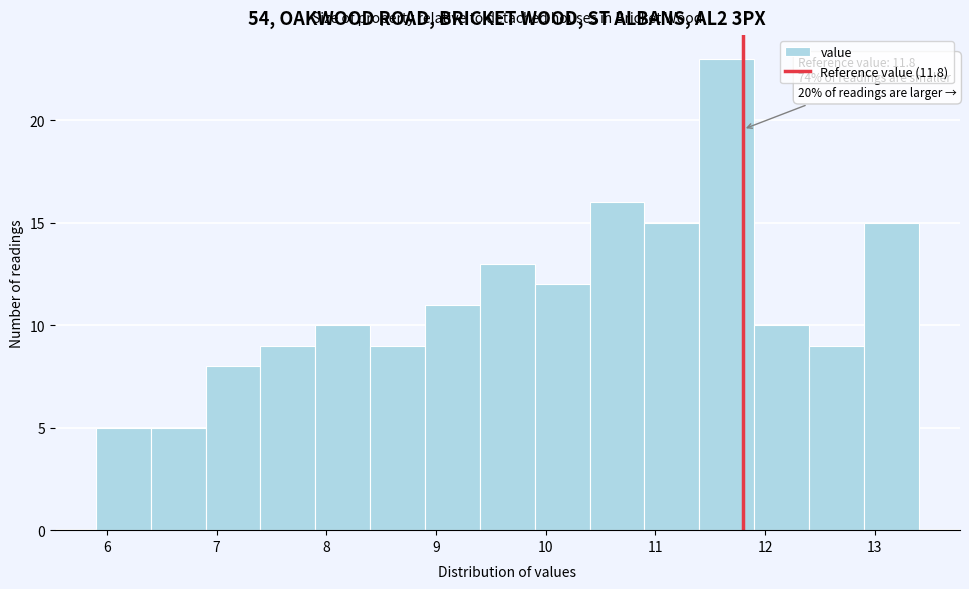

Which range on the x-axis has the tallest bar?

11.4 to 11.9